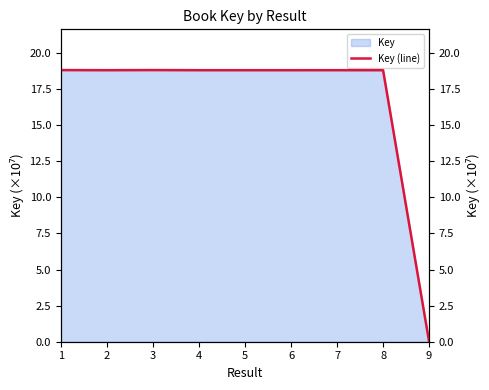

What is the sum of the values at 3 and 5?

37.6